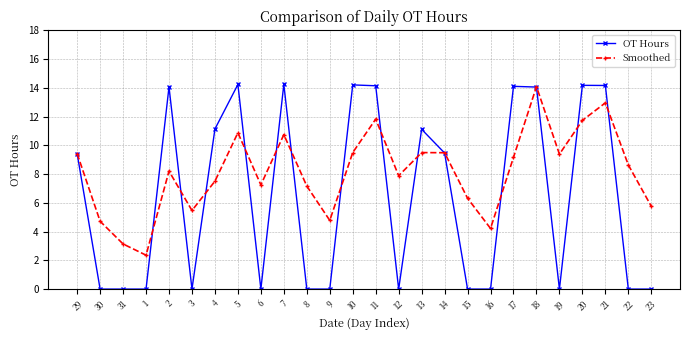

The value of OT Hours at 22 is 0.0. True or false?

True